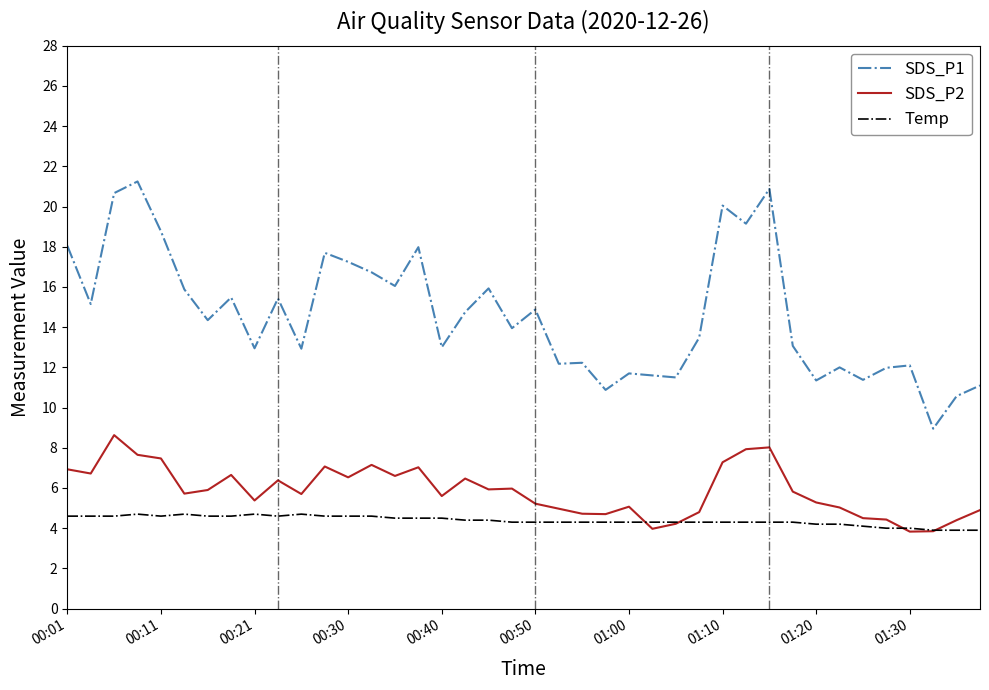

True or false: SDS_P2 and SDS_P1 cross at least once.

False